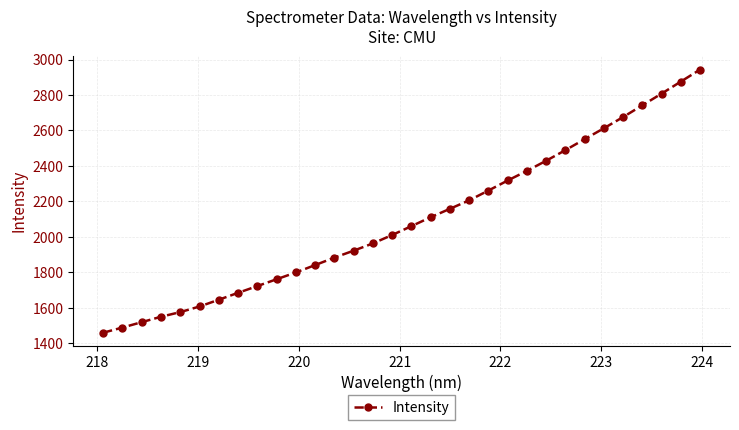

What is the sum of all values?

67065.6